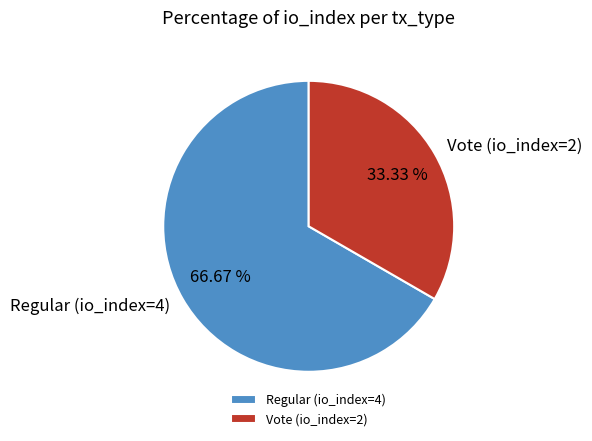

Approximately how many times larger is the value at Vote (io_index=2) compared to Regular (io_index=4)?

0.5